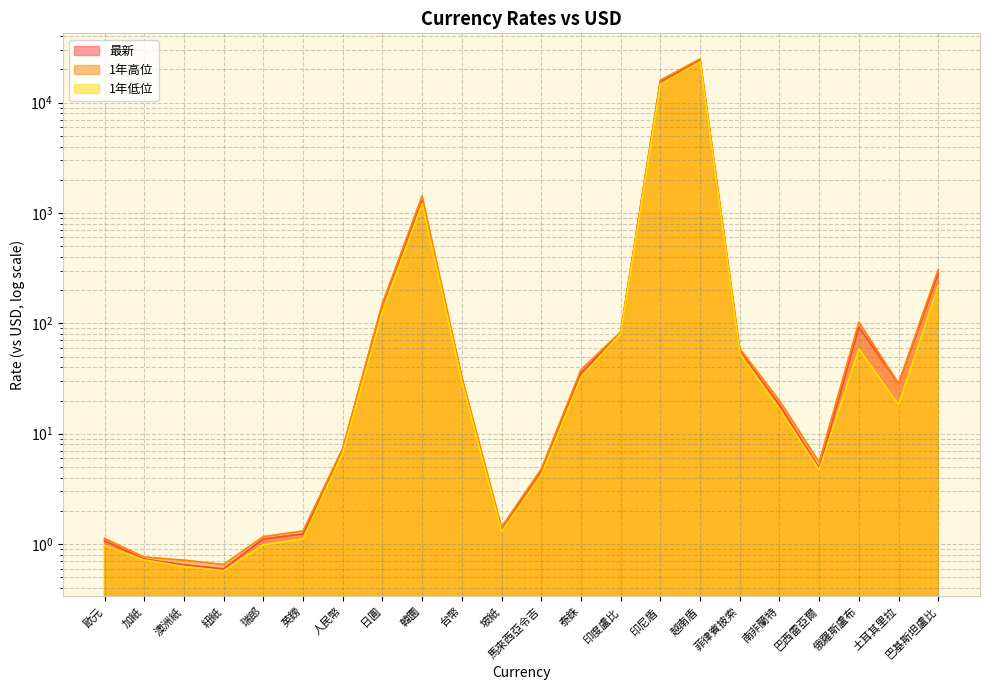

Which category has the lowest value in the 1年高位 series?

紐紙